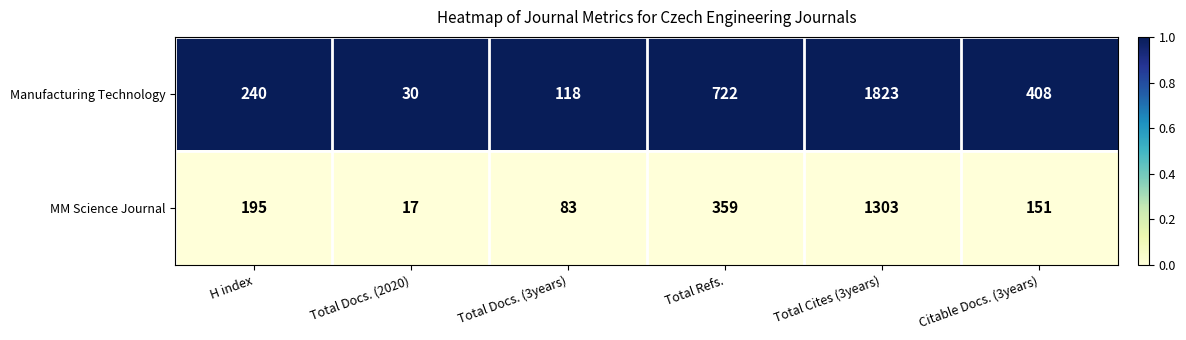

Reading left to right, what are all the values shown in this chart?

Manufacturing Technology: 240	30	118	722	1823	408
MM Science Journal: 195	17	83	359	1303	151